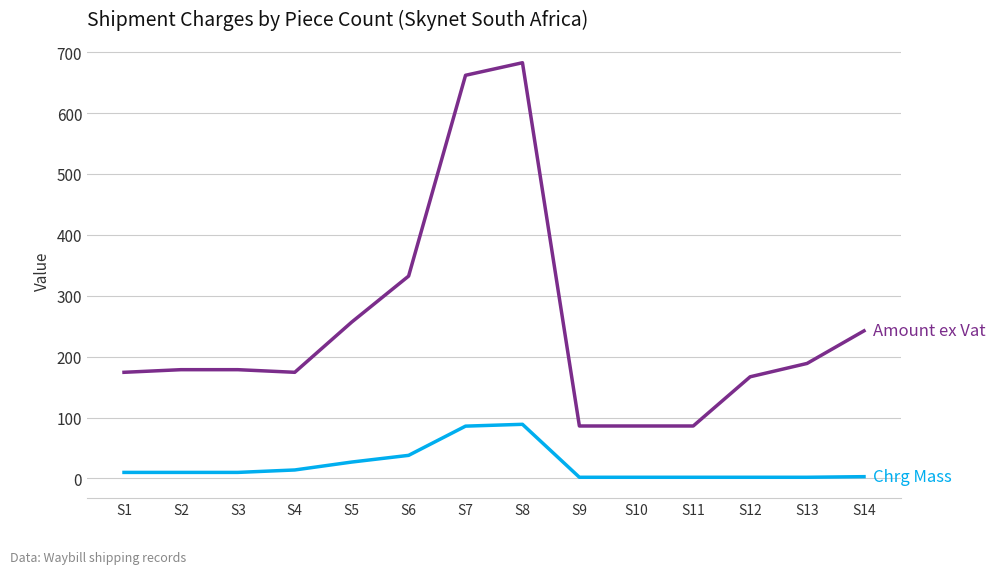

What is the total value across all series at S5?

283.9